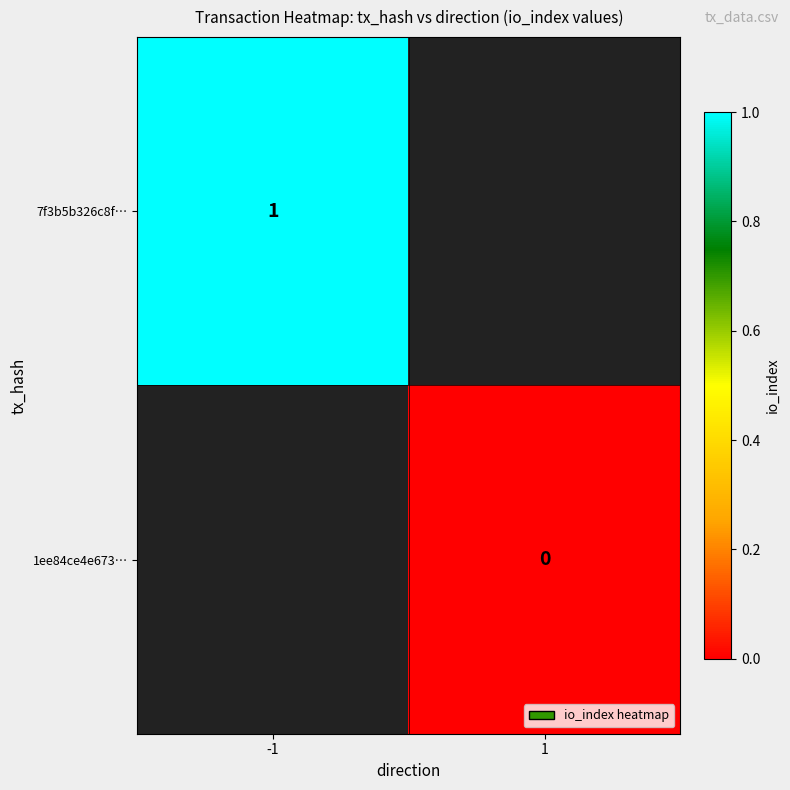

True or false: 7f3b5b326c8f… has a value of 1.3 at -1.

False